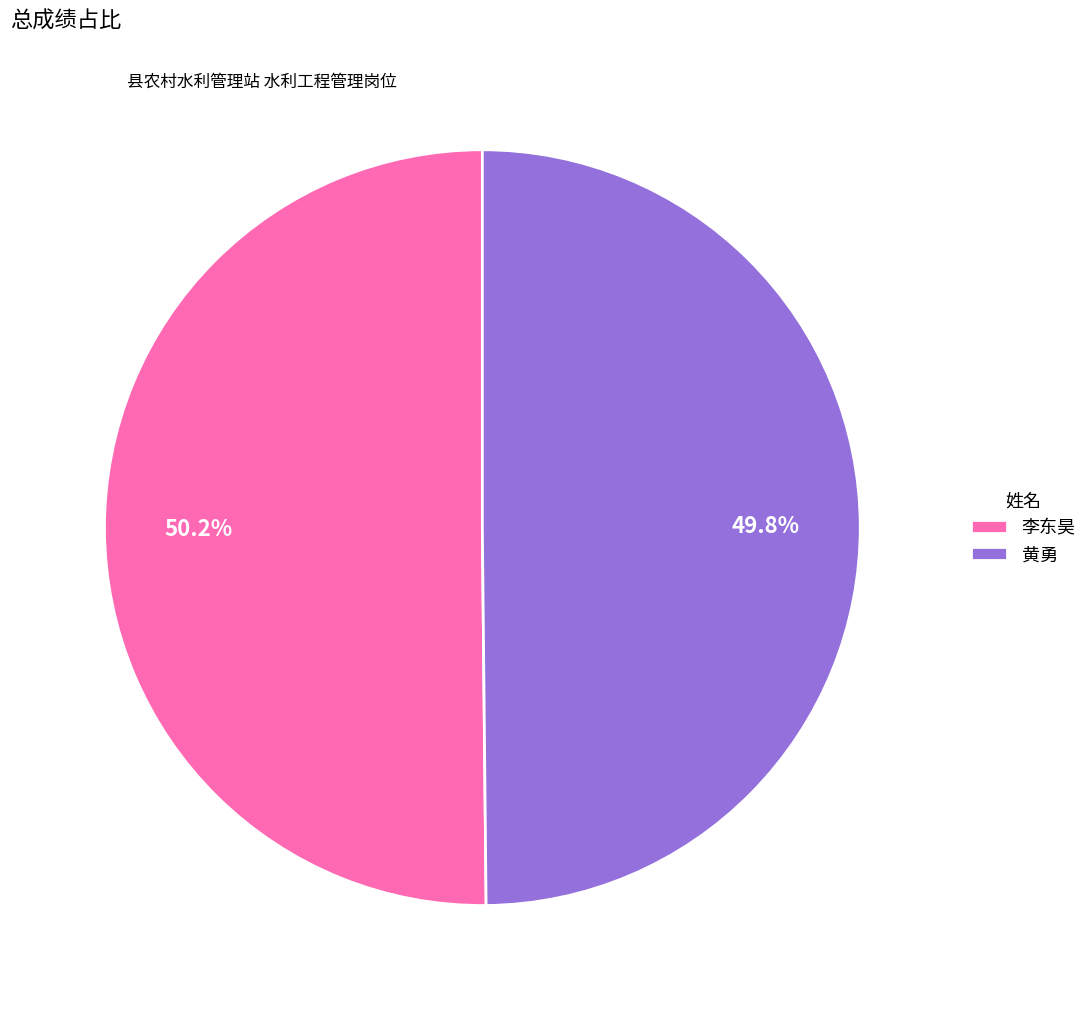

Is it true that 李东昊 is 50% of the pie?

True